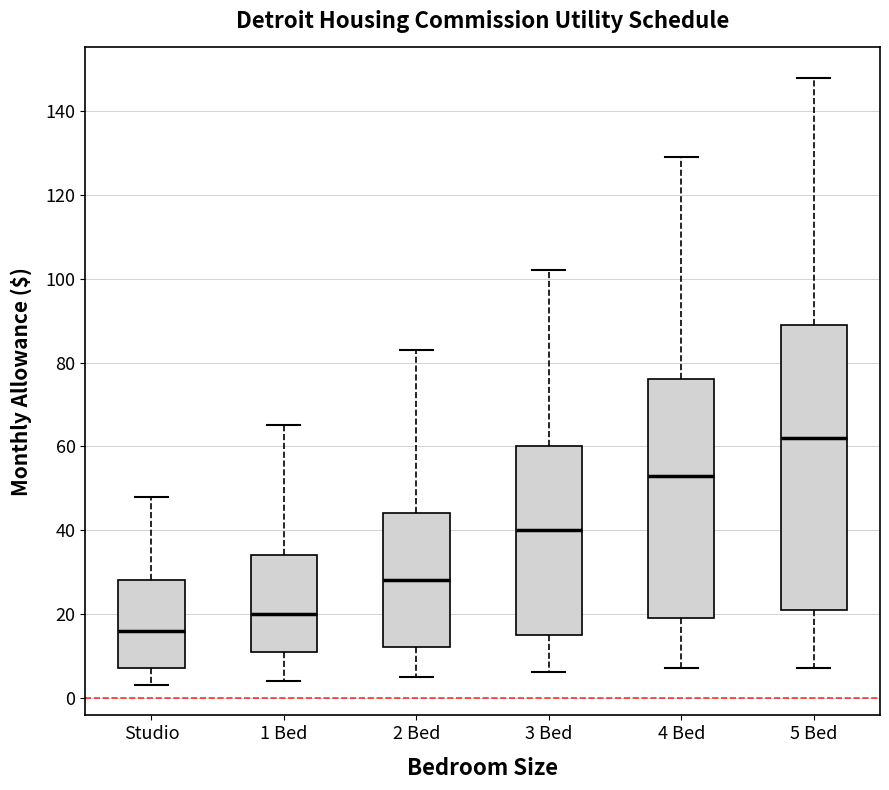

Reading left to right, read every box against the y-axis: the position of its median line, the range the box covers, and the ends of its whiskers. The values are not printed on the chart, so give them approximately, as read against the axis.

Studio: median 16, box 8 to 28, whiskers 4 to 48
1 Bed: median 20, box 12 to 34, whiskers 4 to 66
2 Bed: median 28, box 12 to 44, whiskers 6 to 84
3 Bed: median 40, box 16 to 60, whiskers 6 to 102
4 Bed: median 54, box 20 to 76, whiskers 8 to 130
5 Bed: median 62, box 22 to 90, whiskers 8 to 148